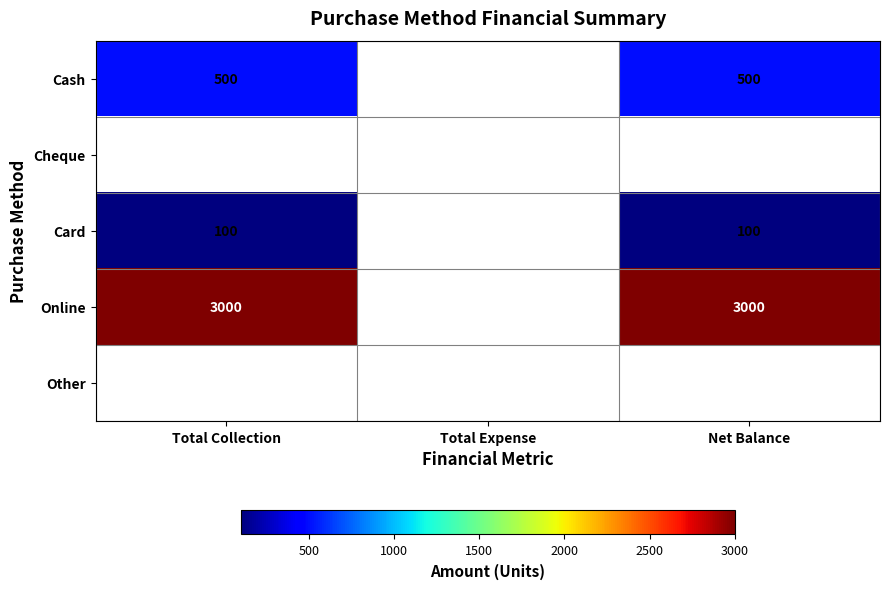

The value of Online at Total Collection is 3000. True or false?

True